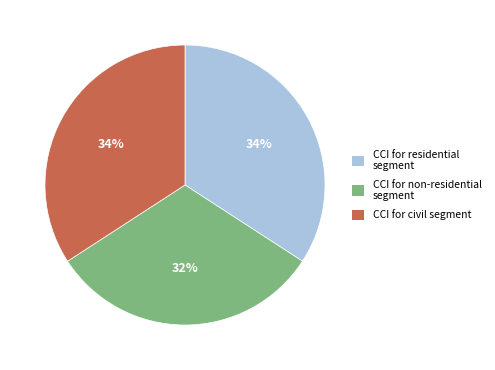

Is the sum of CCI for residential segment and CCI for civil segment greater than half?

Yes